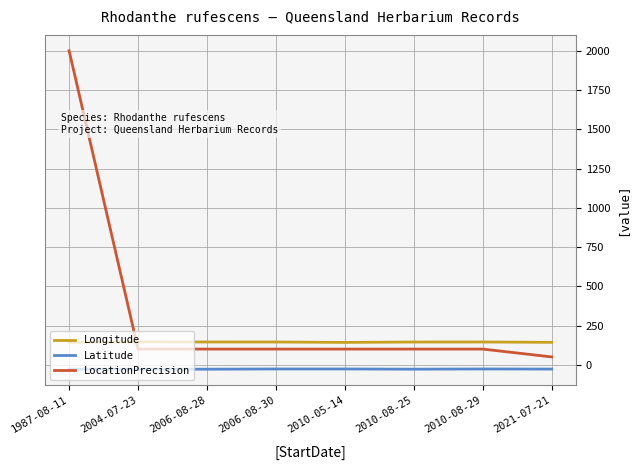

The value of Longitude at 2010-08-29 is 220.2. True or false?

False